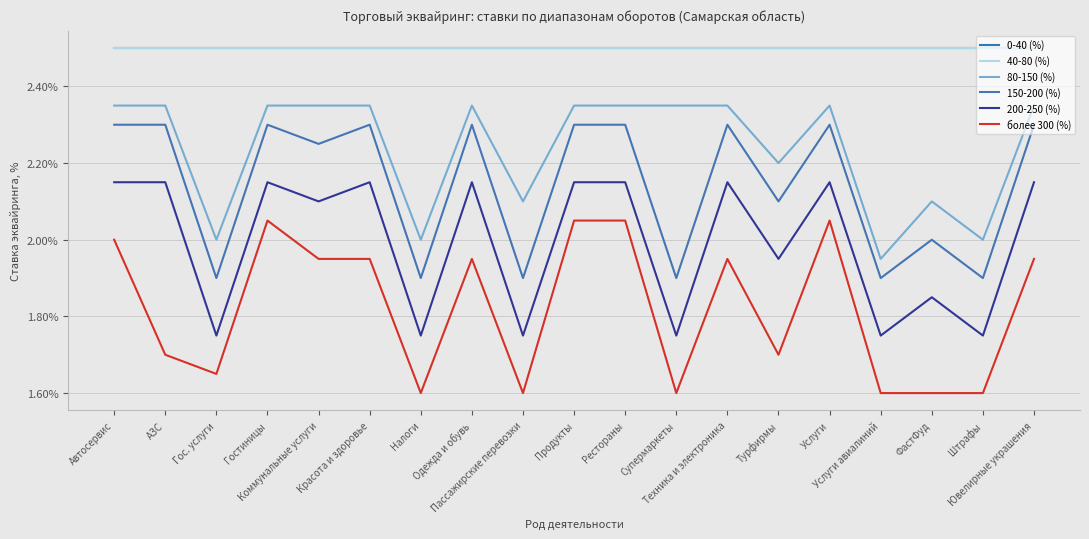

At Гос. услуги, list the series in order from largest to smallest.

0-40 (%), 40-80 (%), 80-150 (%), 150-200 (%), 200-250 (%), более 300 (%)